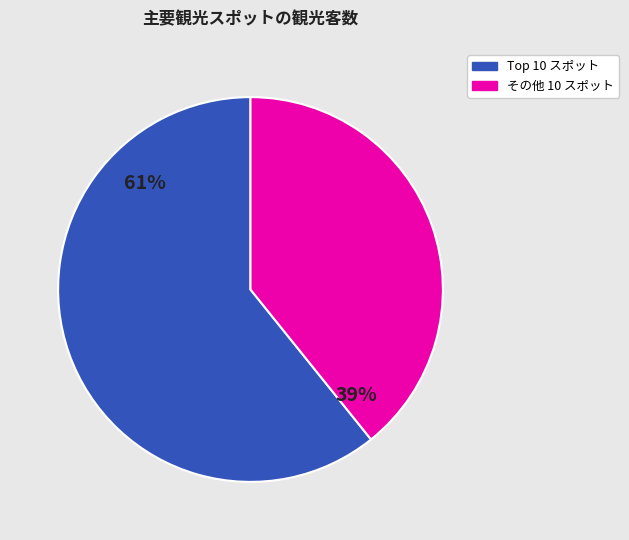

Does any single category account for the majority?

Yes